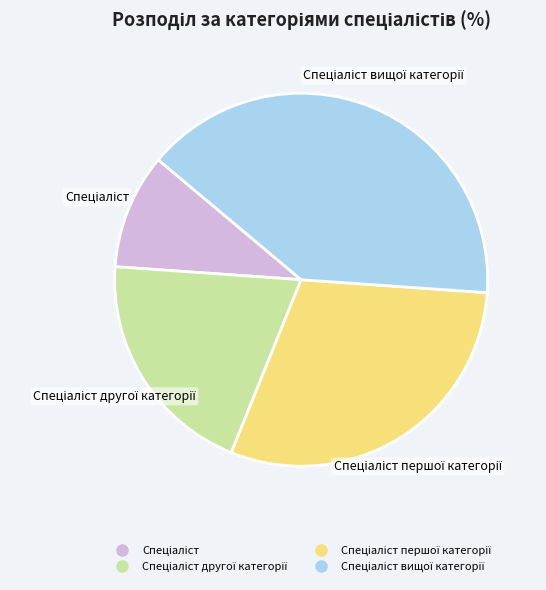

How many segments does this pie chart have?

4